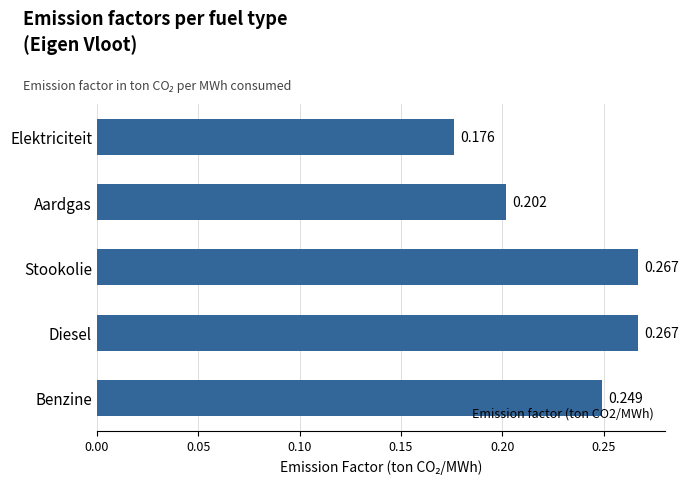

How many bars are there in total?

5